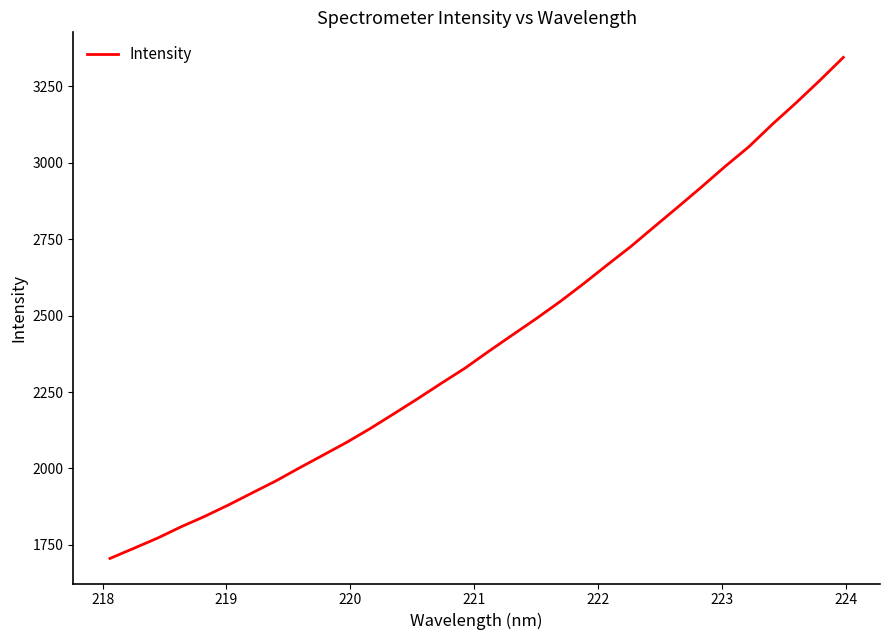

True or false: the data has more than 1 interior local peaks.

False